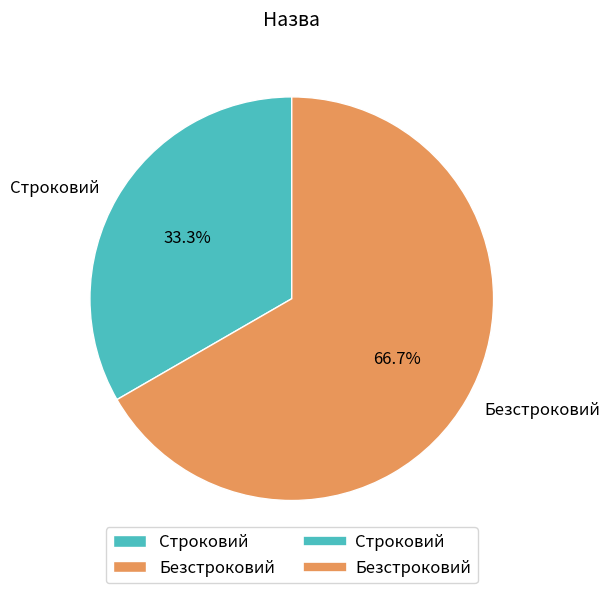

How many segments does this pie chart have?

2